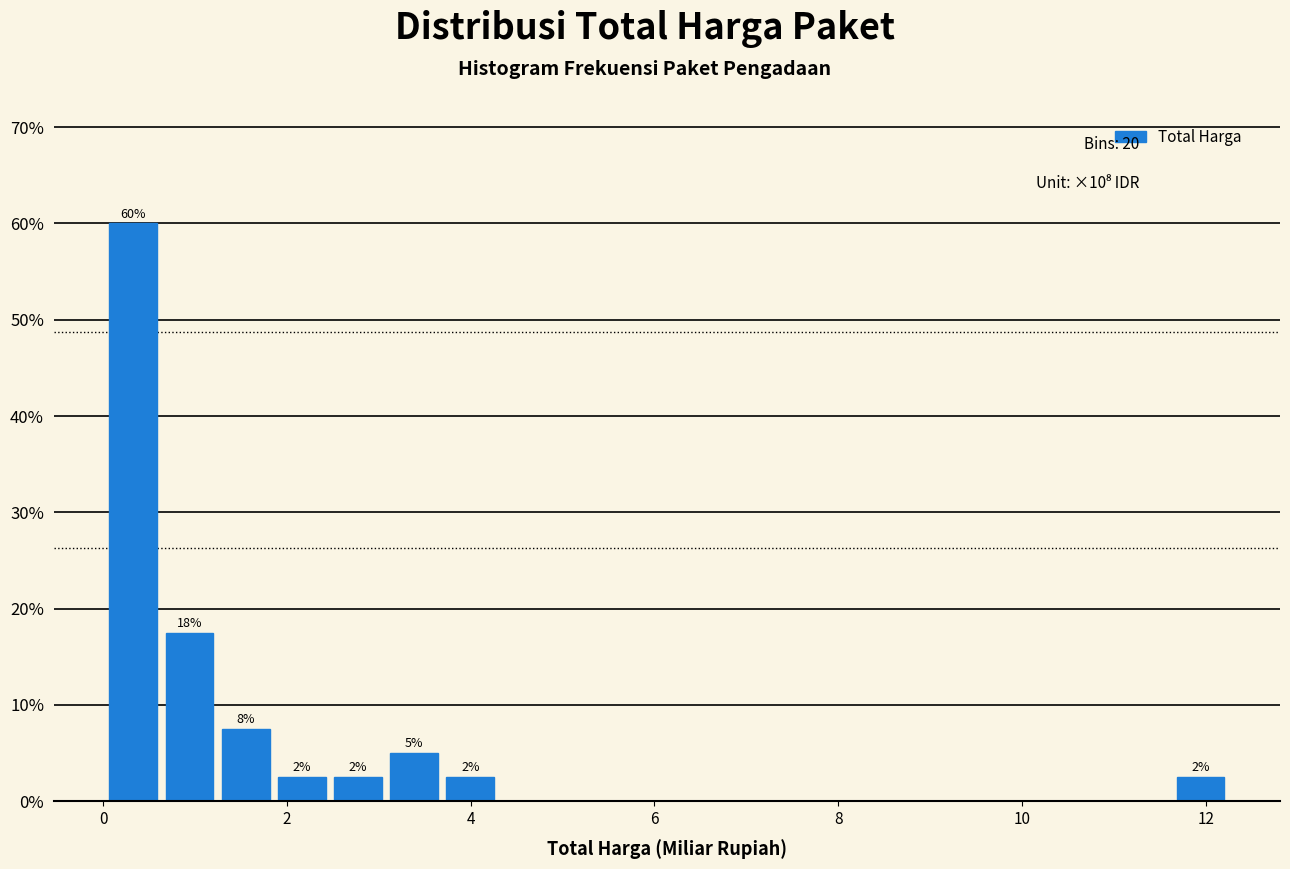

Around what value on the x-axis is the tallest bar? Give the approximate position of its centre, as read against the axis.

0.4